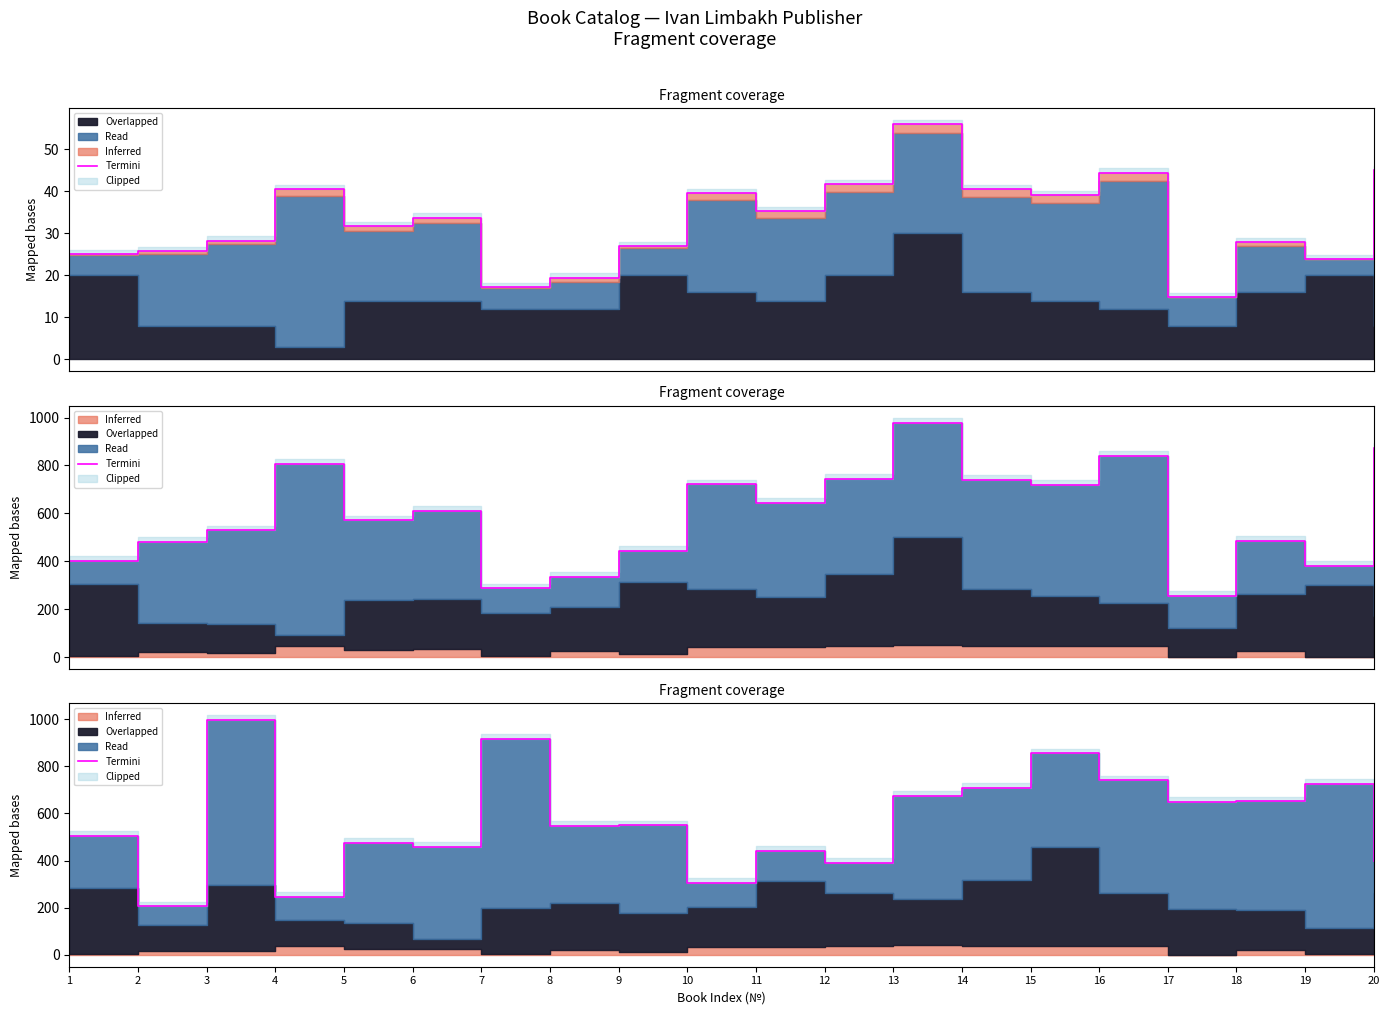

How many lines are shown in the chart?

1